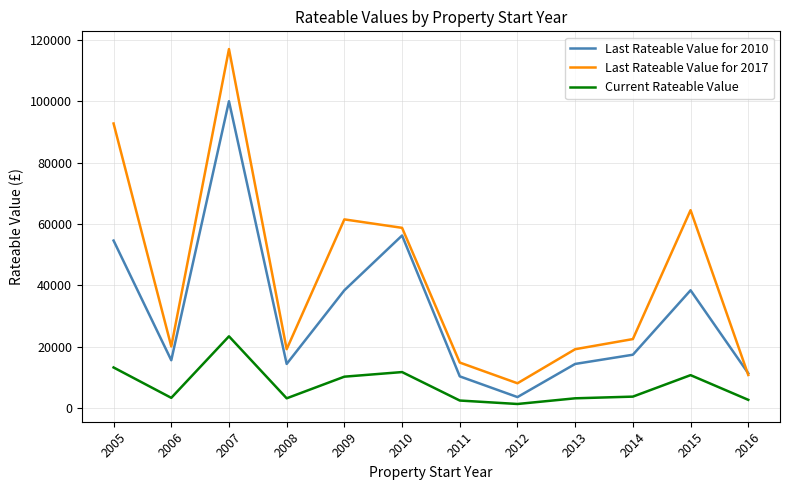

At which category is the sum across all series the highest?

2007